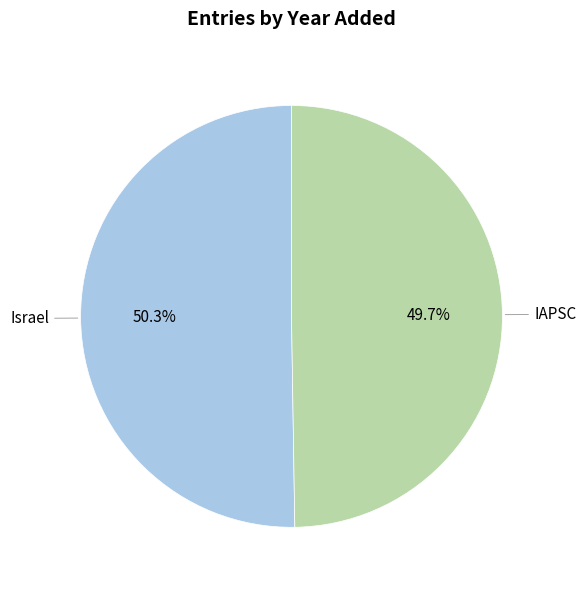

Is there a majority slice in this chart?

Yes